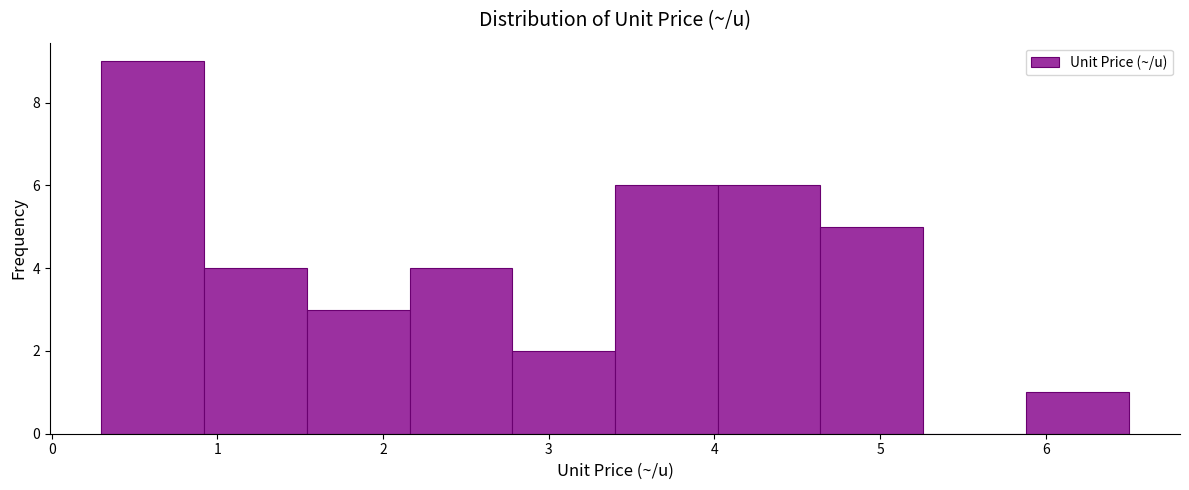

Reading left to right, transcribe this chart: for each bar, give the range it covers on the x-axis and its height. Neither the bar edges nor the heights are printed on the chart, so give them approximately, as read against the axes.

0.30 to 0.92: 9
0.92 to 1.54: 4
1.54 to 2.16: 3
2.16 to 2.78: 4
2.78 to 3.40: 2
3.40 to 4.02: 6
4.02 to 4.64: 6
4.64 to 5.26: 5
5.26 to 5.88: 0
5.88 to 6.50: 1